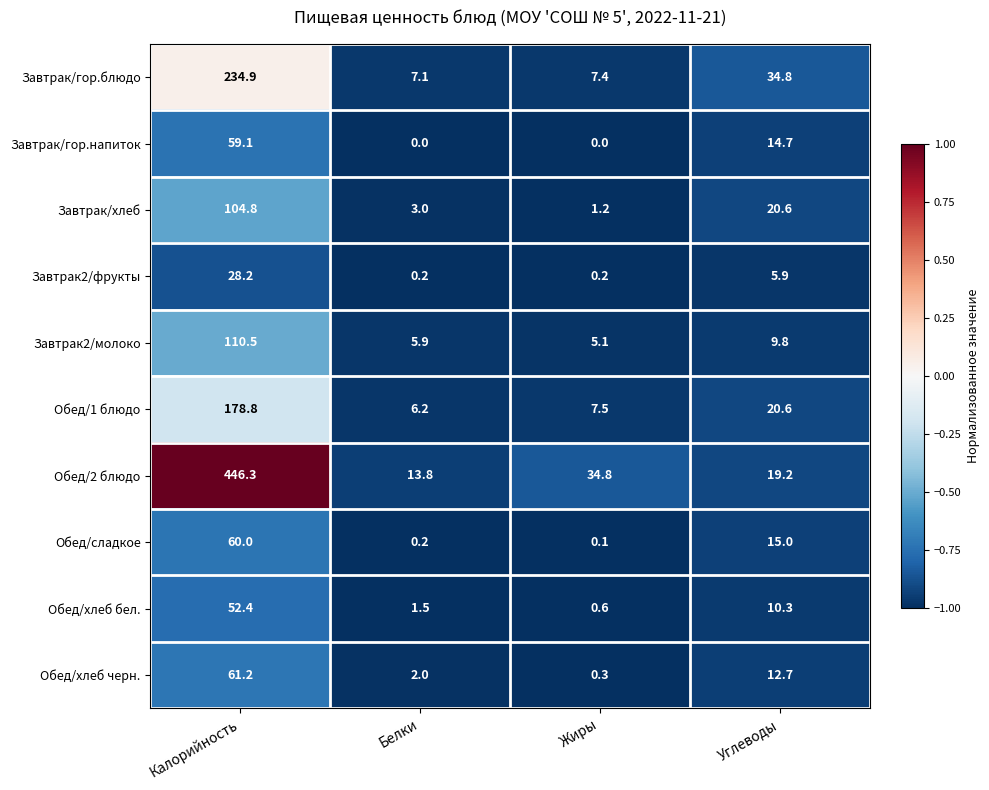

What is the spread (max minus min) of values at Жиры?

34.8